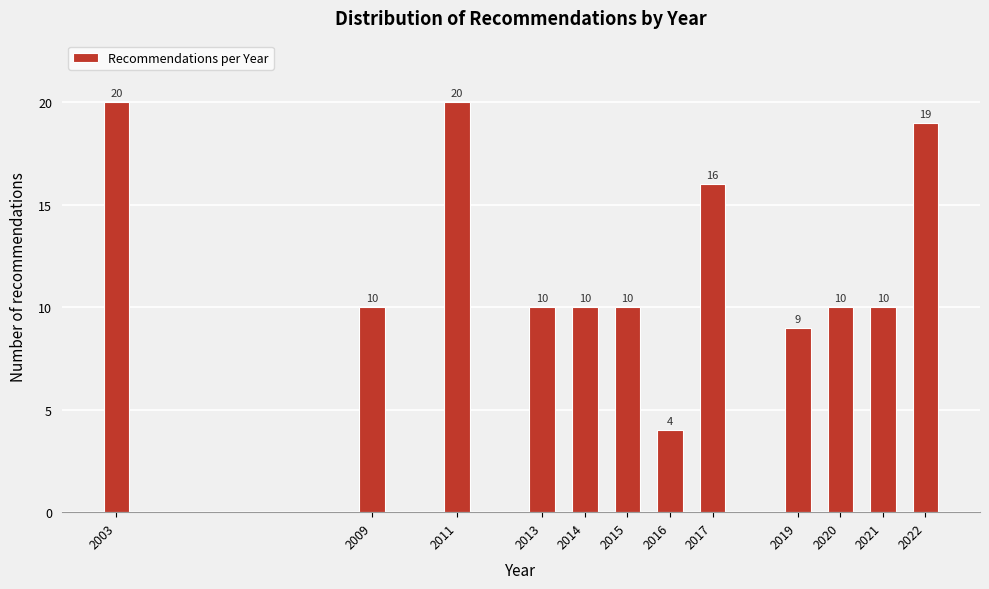

Reading left to right, transcribe all the data shown in this chart.

20	10	20	10	10	10	4	16	9	10	10	19